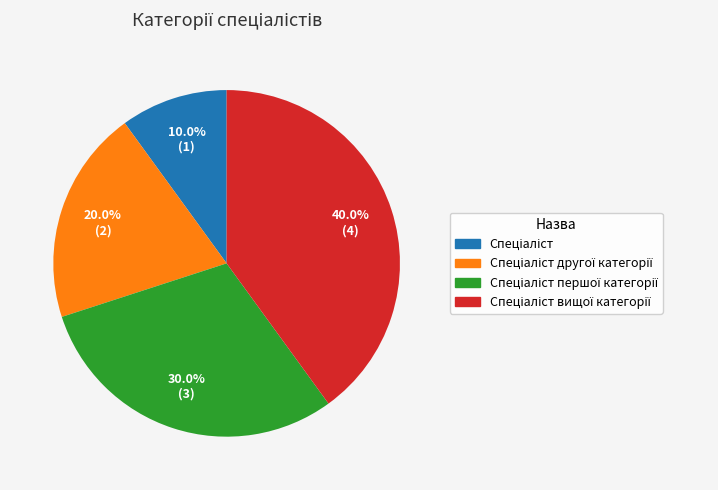

Is there any slice that represents more than half of the pie?

No